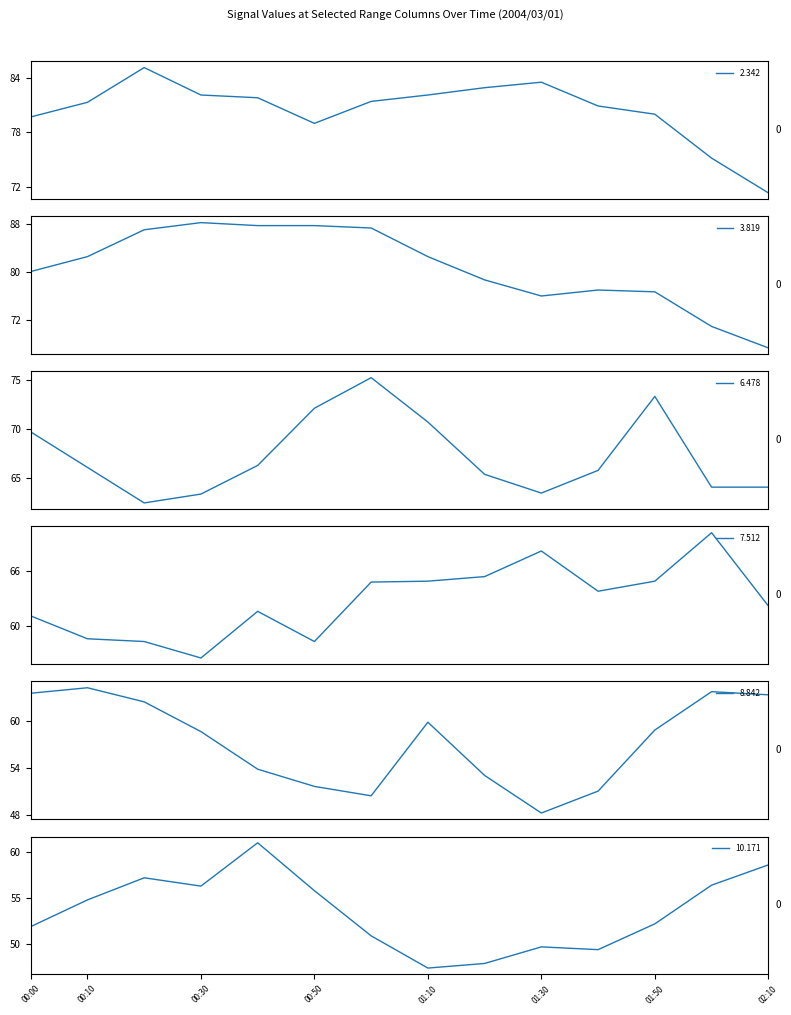

How many series are shown in this chart?

6